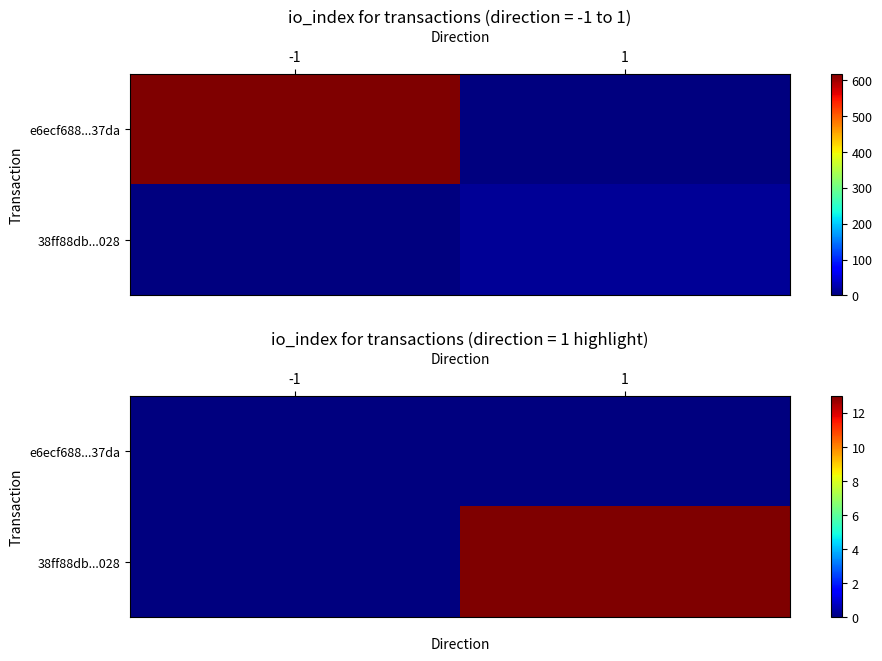

What is the average value of the 38ff88db...028 series?

6